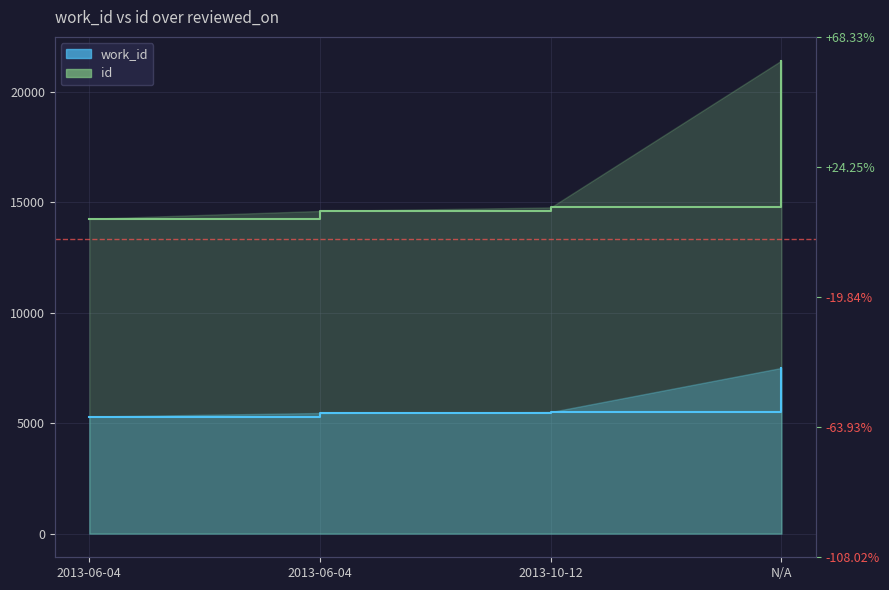

At how many categories does at least one series exceed 6581?

4